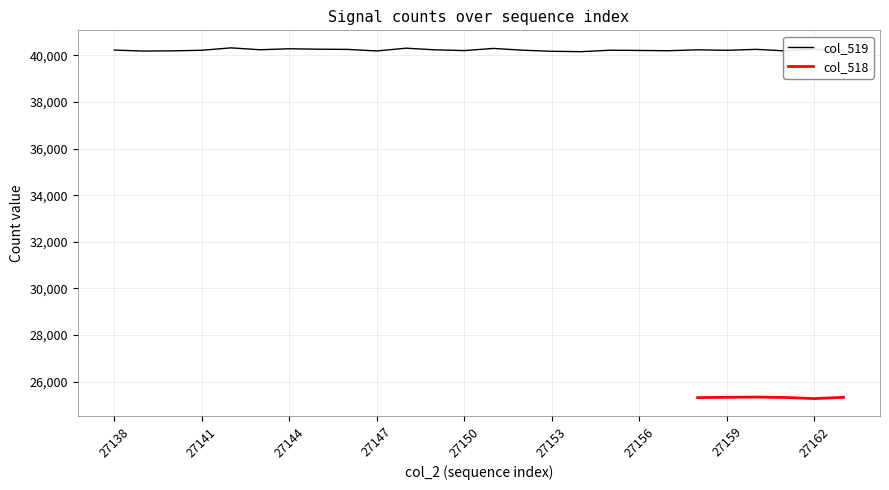

Between 27156 and 27143, which is larger?

27143